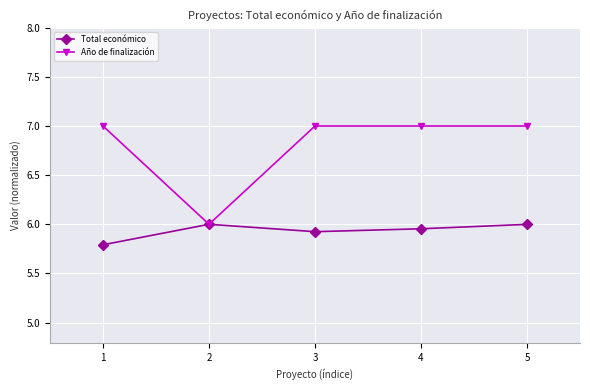

Is the value of Total económico at 3 greater than the value of Año de finalización at 1?

No